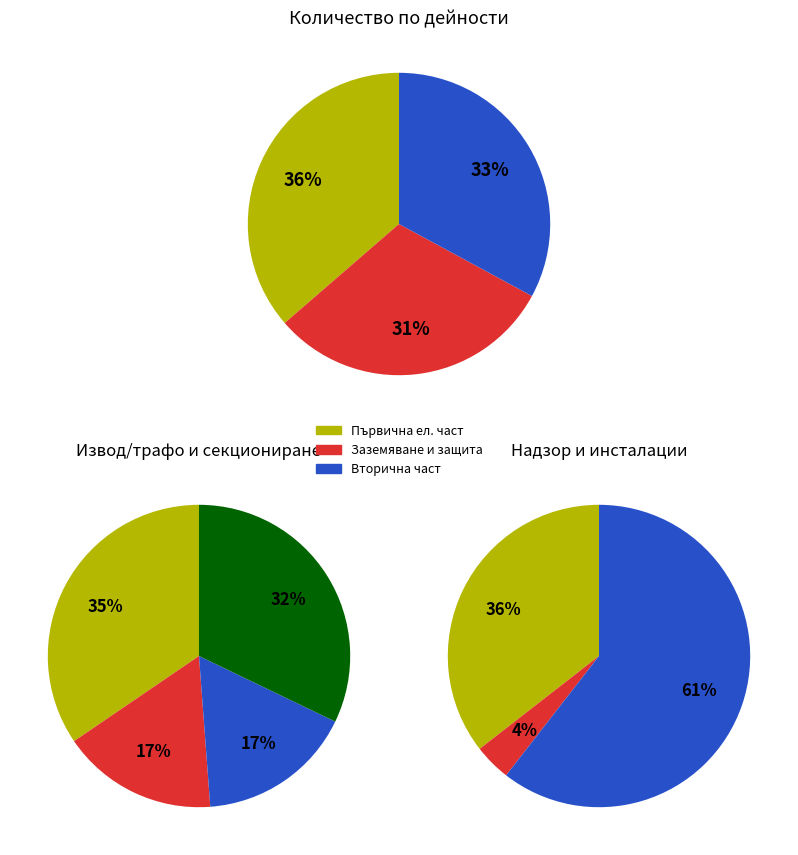

True or false: Авторски надзор accounts for 11% of the total.

False